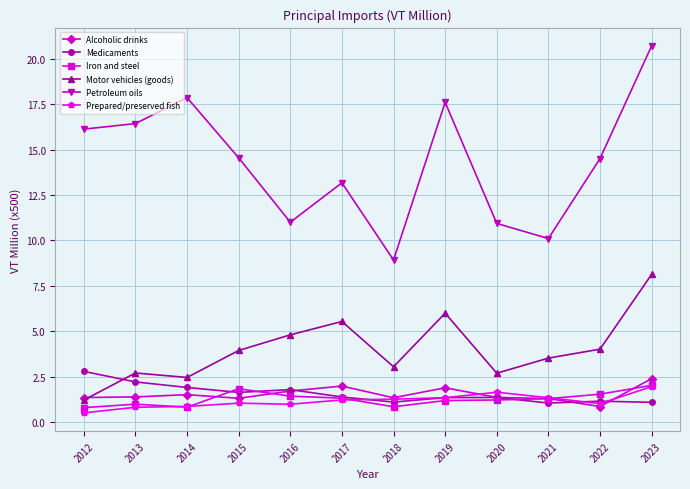

What is the approximate value of Iron and steel at 2016?

1.4